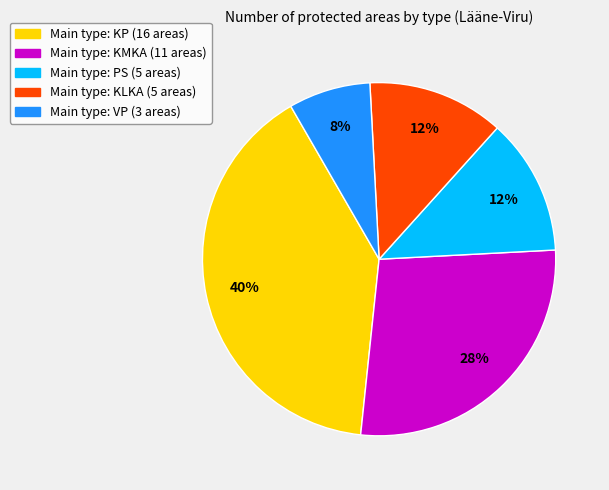

How many slices are in this pie chart?

5